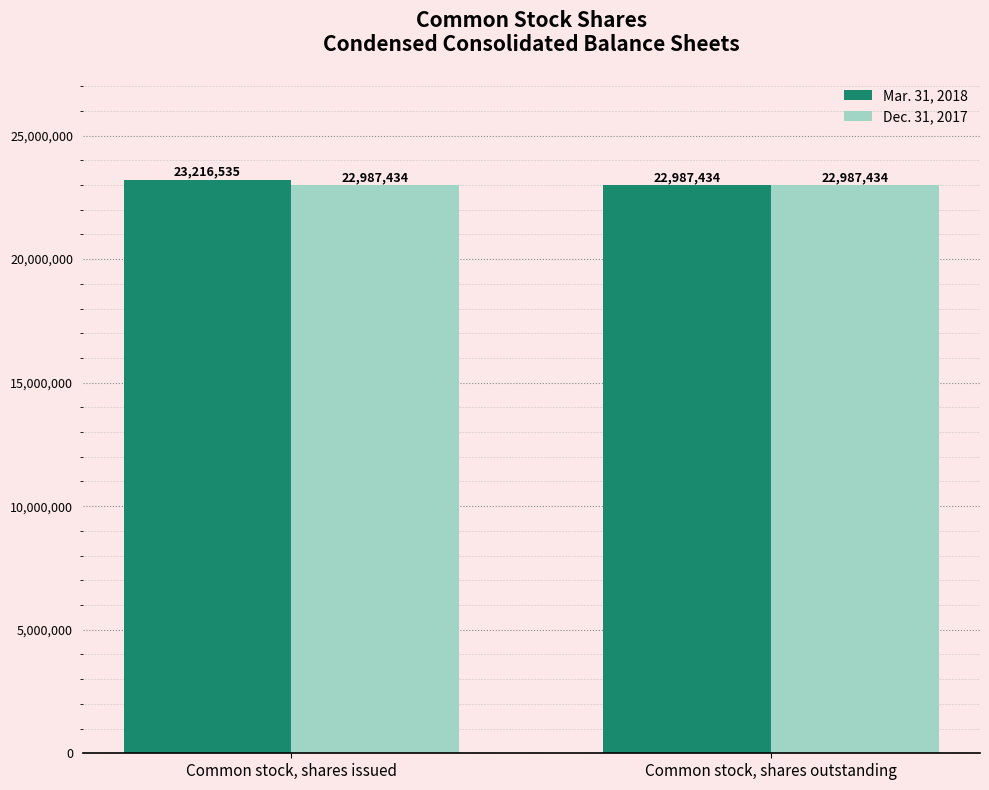

True or false: Dec. 31, 2017 has a value of 7567191 at Common stock, shares issued.

False